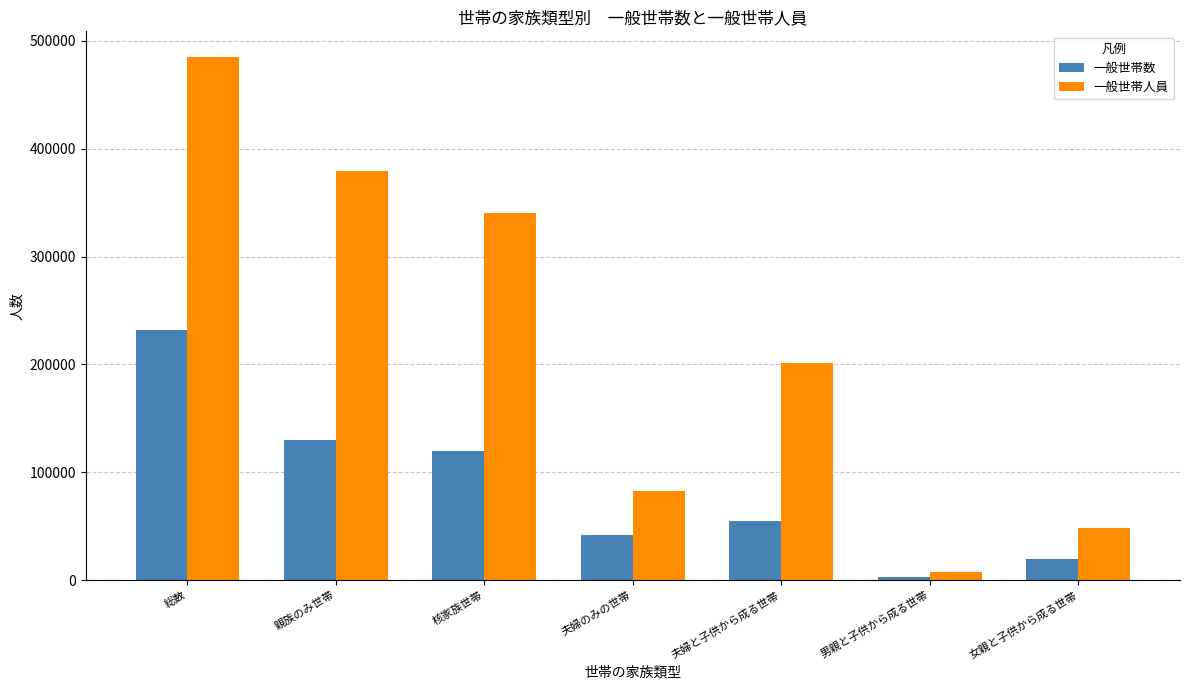

Reading right to left, what are all the values shown in this chart?

一般世帯数: 女親と子供から成る世帯=20166	男親と子供から成る世帯=3448	夫婦と子供から成る世帯=54949	夫婦のみの世帯=41564	核家族世帯=120127	親族のみ世帯=130463	総数=231950
一般世帯人員: 女親と子供から成る世帯=48039	男親と子供から成る世帯=7922	夫婦と子供から成る世帯=201403	夫婦のみの世帯=83128	核家族世帯=340492	親族のみ世帯=379304	総数=484464